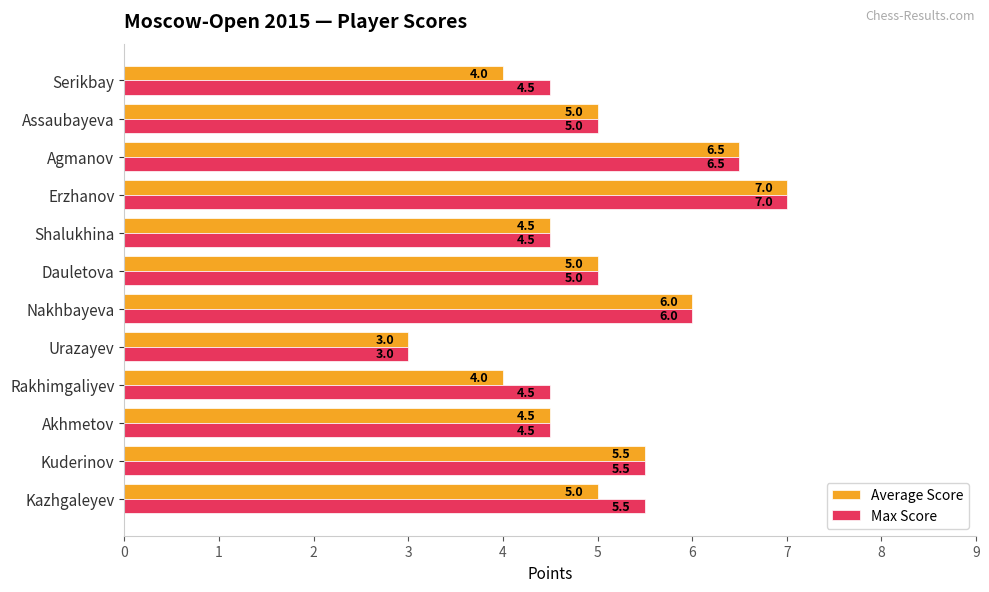

Count the Average Score values in the range 4 to 6.

9